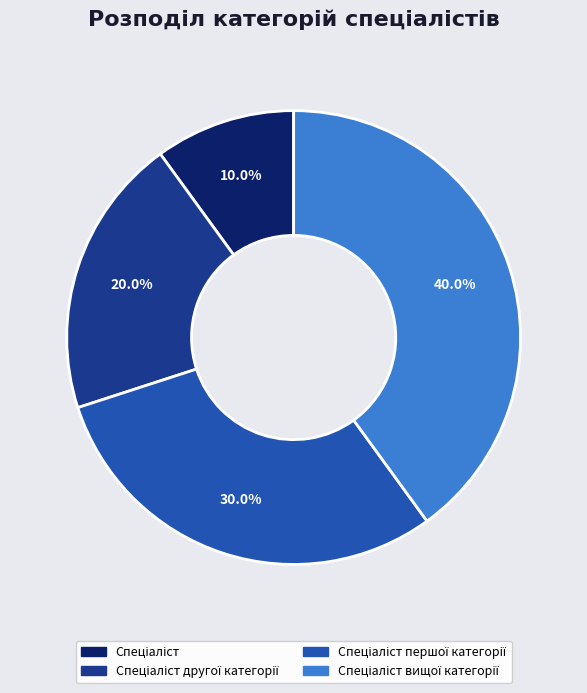

Count the number of slices in the pie.

4